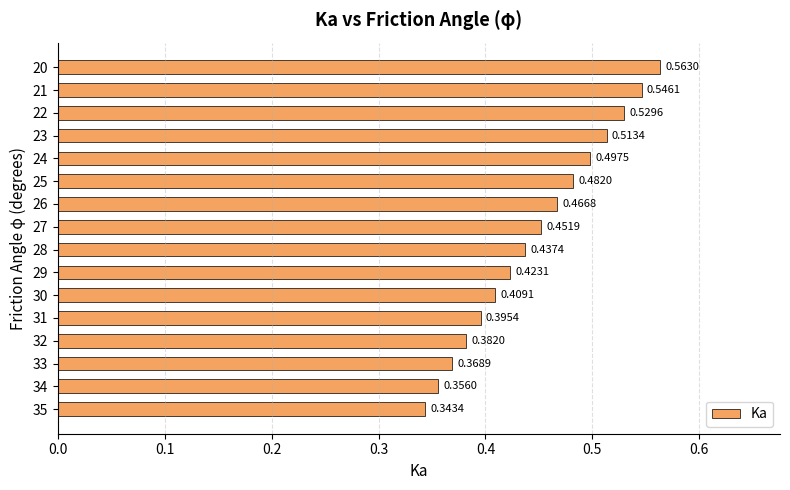

Which has a higher value, 29 or 22?

22